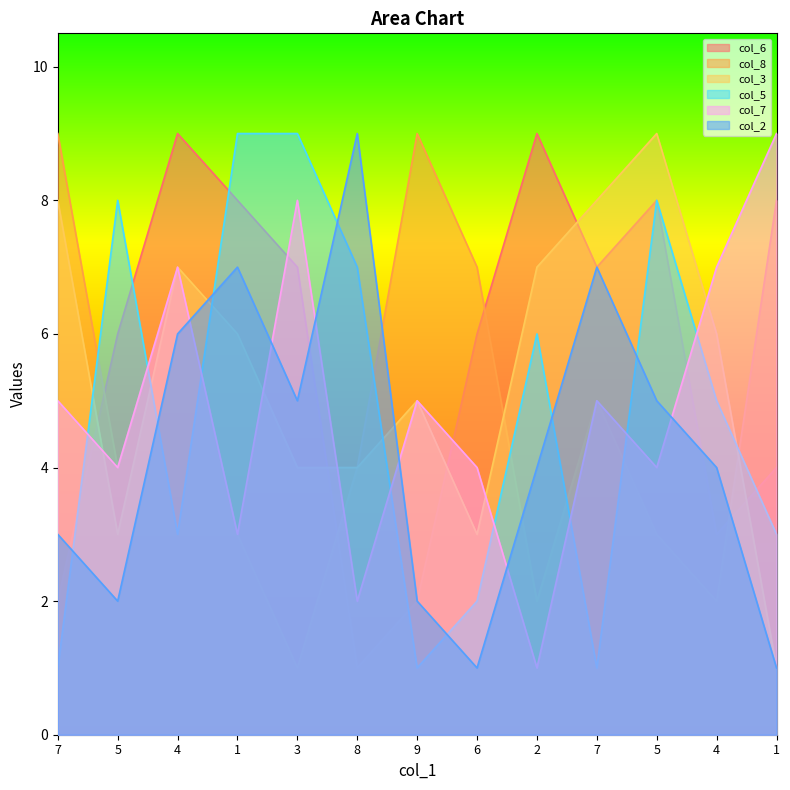

Where is col_6 nearest to the value 5?

5